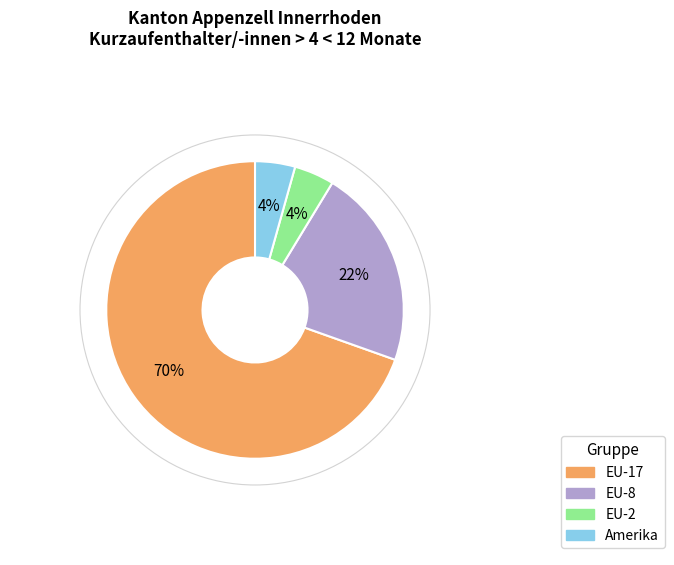

Do Amerika and EU-2 together represent more than half of the pie?

No